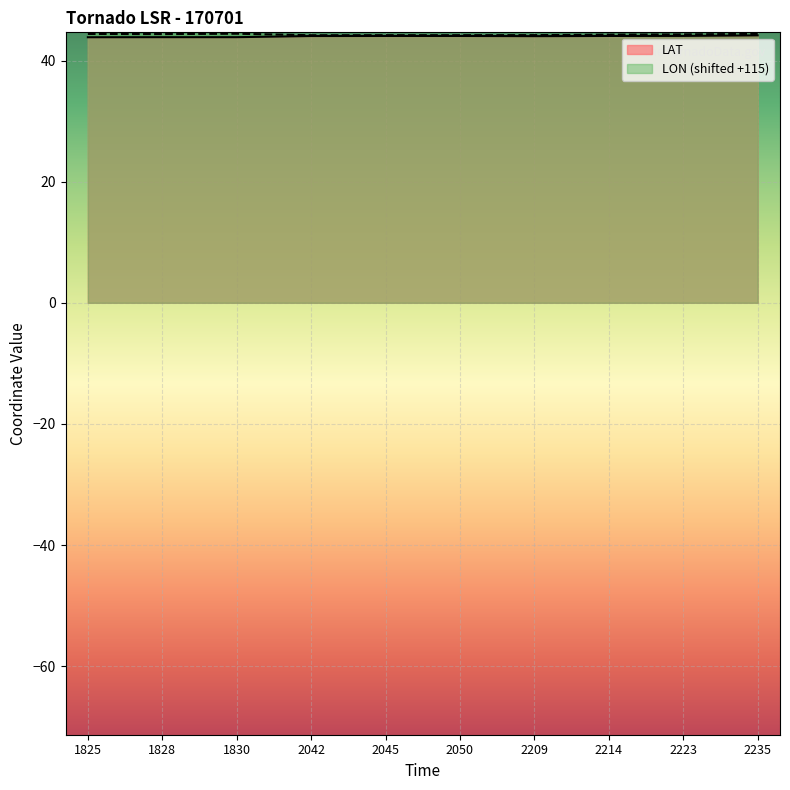

Where is the first local minimum for LON?

1828